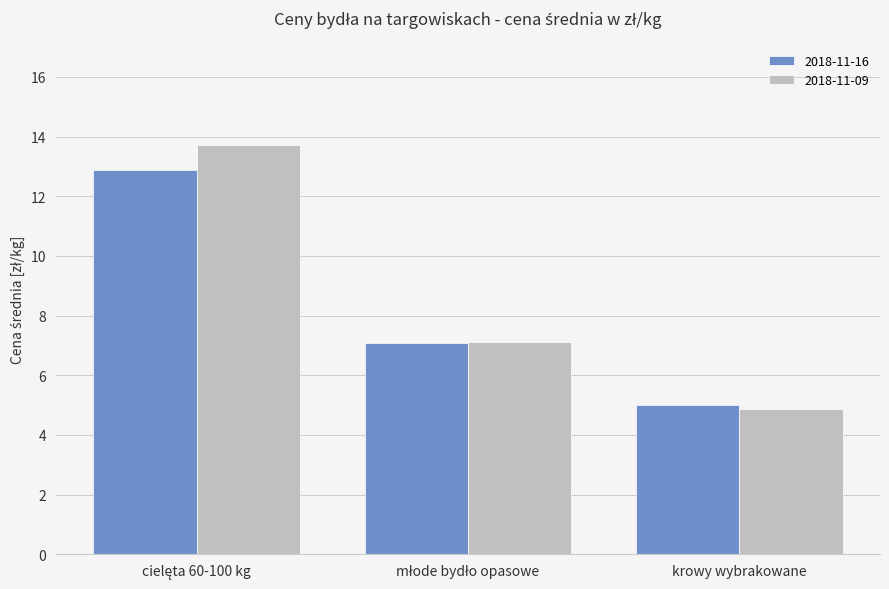

The value of 2018-11-16 at krowy wybrakowane is 5.0. True or false?

True